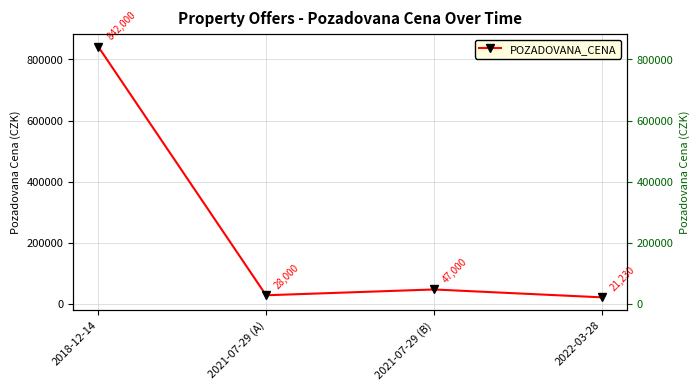

Where is the first local maximum?

2021-07-29 (B)